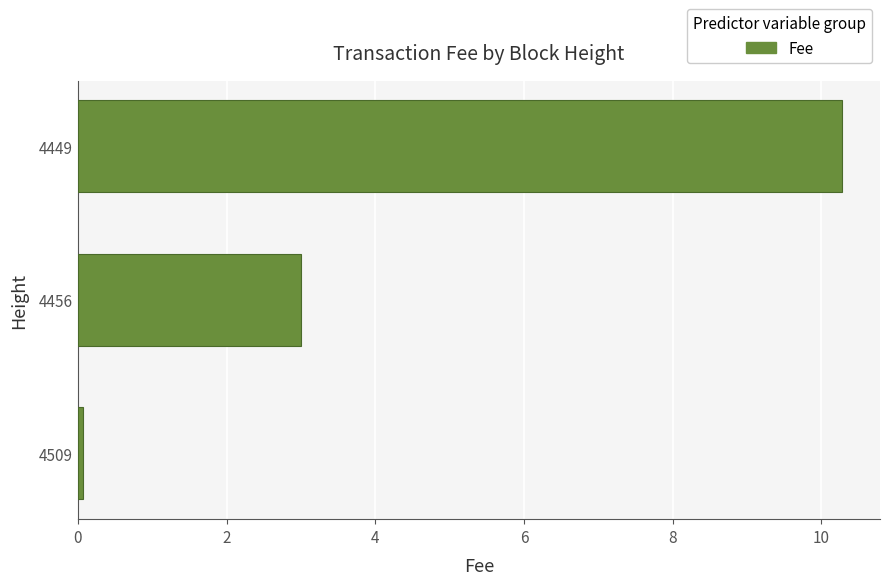

Is it true that the value at 4456 is 1.1?

False